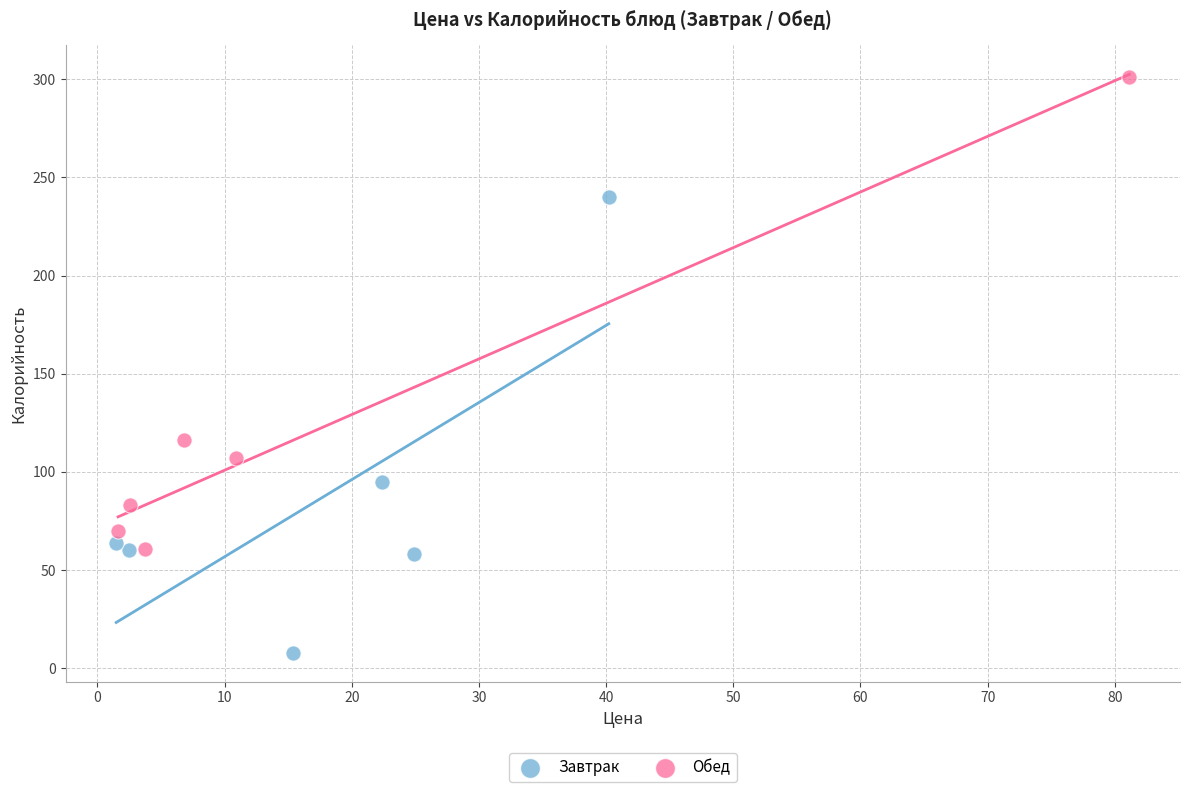

Which series reaches the maximum Y coordinate?

Обед